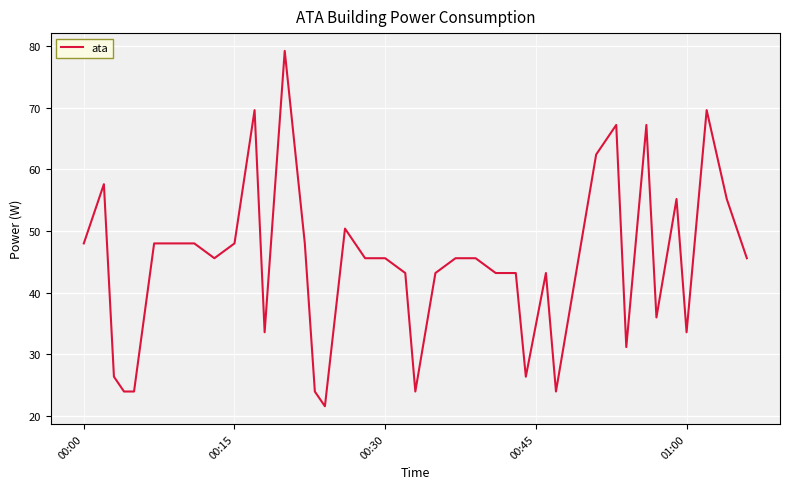

What is the difference between the maximum and minimum values?

57.6